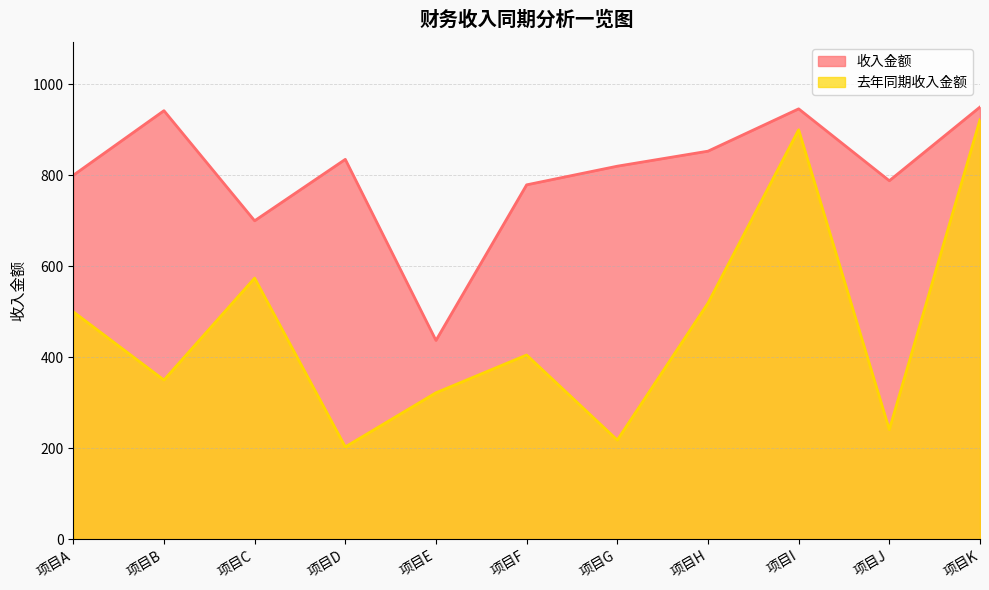

Is the value of 收入金额 at 项目E greater than the value of 去年同期收入金额 at 项目B?

Yes